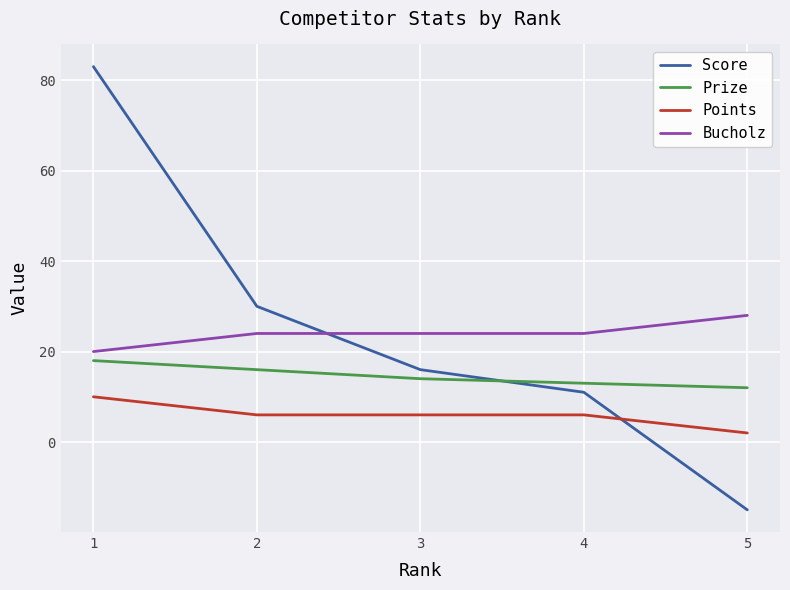

Does the chart have visible grid lines?

Yes